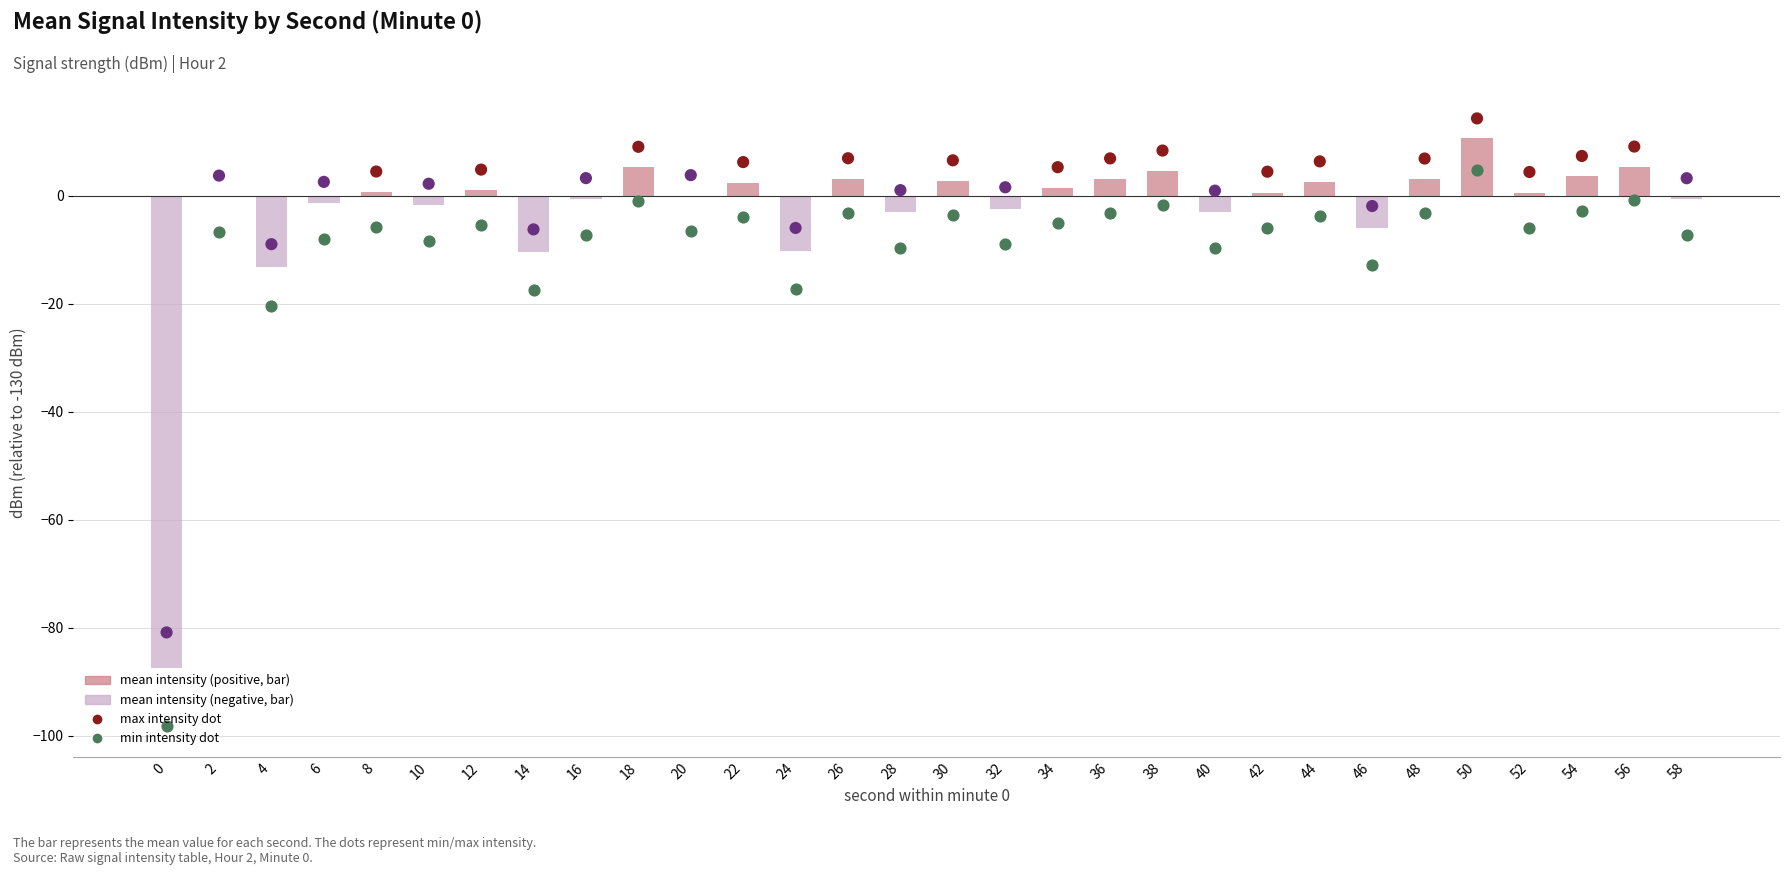

At how many categories does at least one series exceed -58?

29